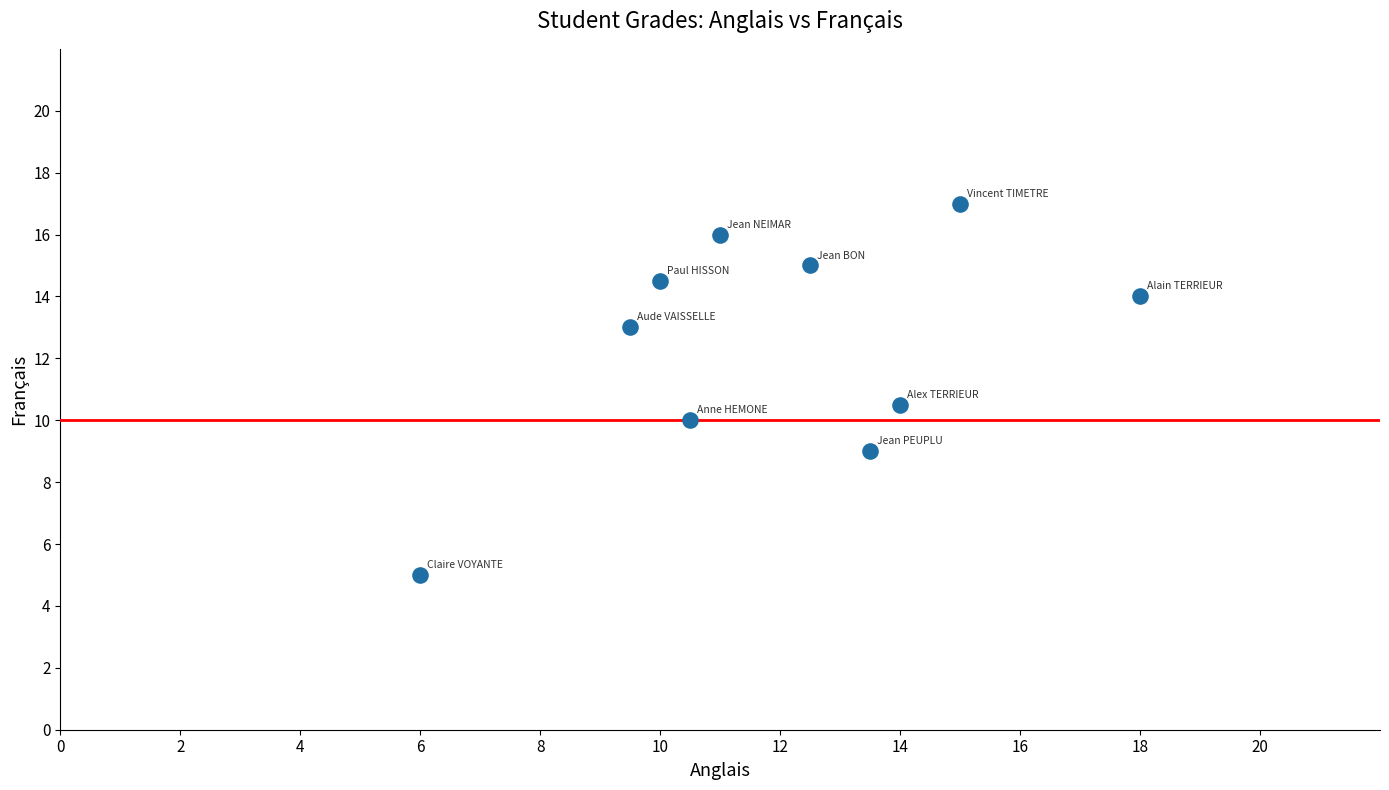

What Y value in the scatter plot is closest to 11?

10.5